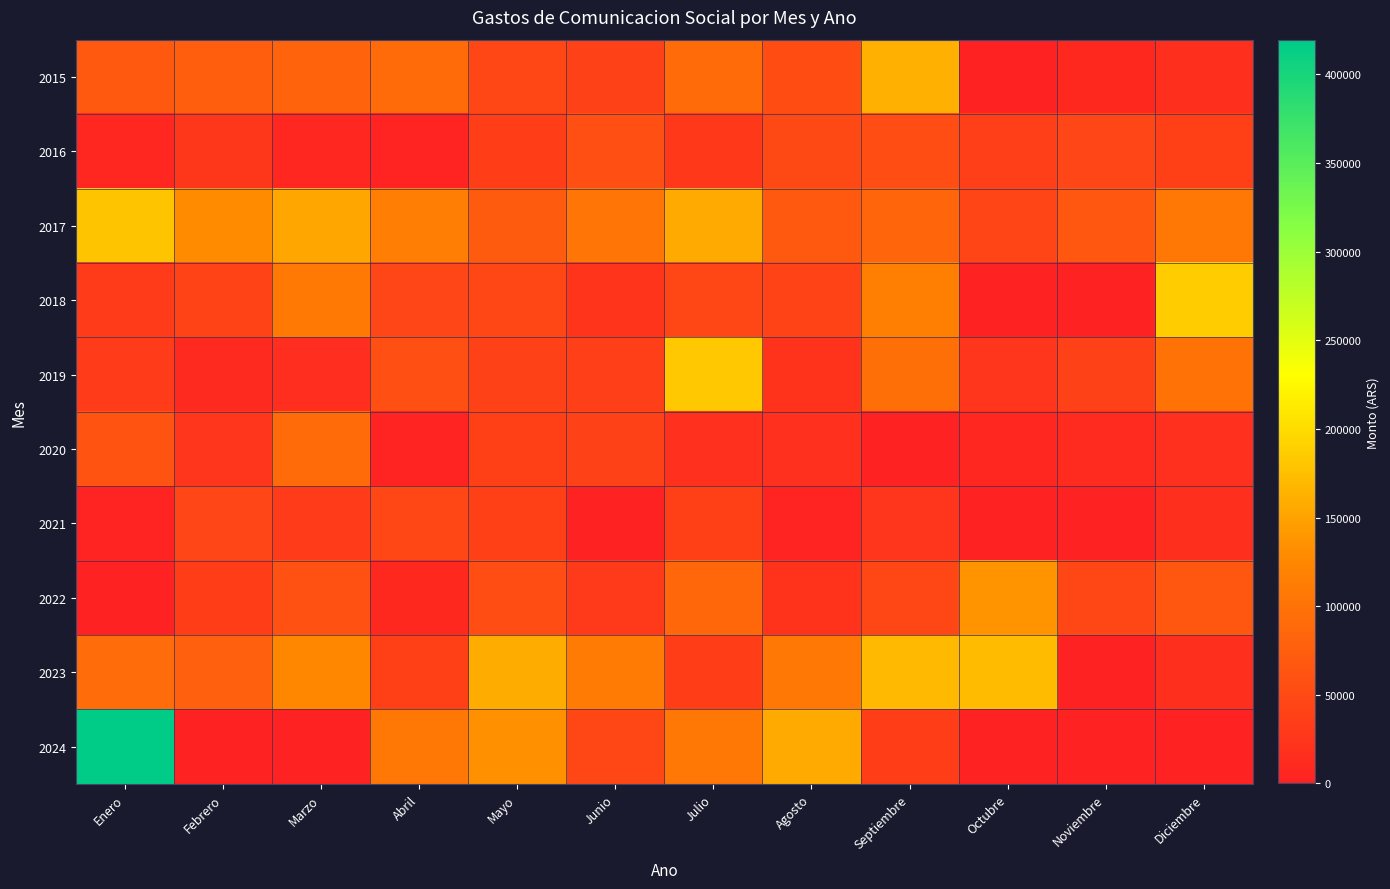

At Febrero, list the series in order from largest to smallest.

2017, 2023, 2015, 2021, 2018, 2022, 2016, 2020, 2019, 2024